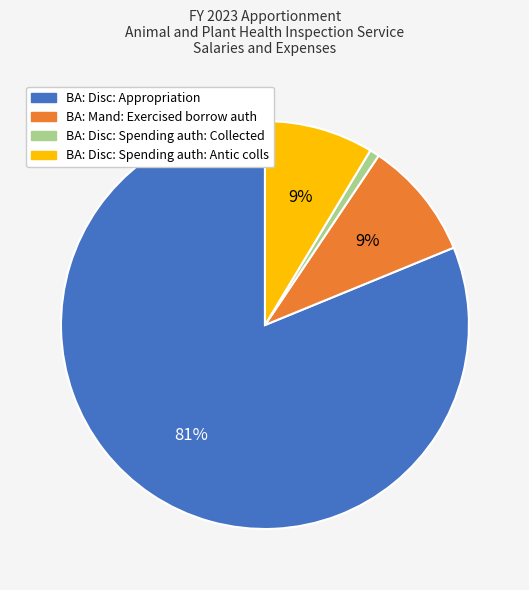

To the nearest percent, what portion does BA: Disc: Spending auth: Antic colls represent?

9%